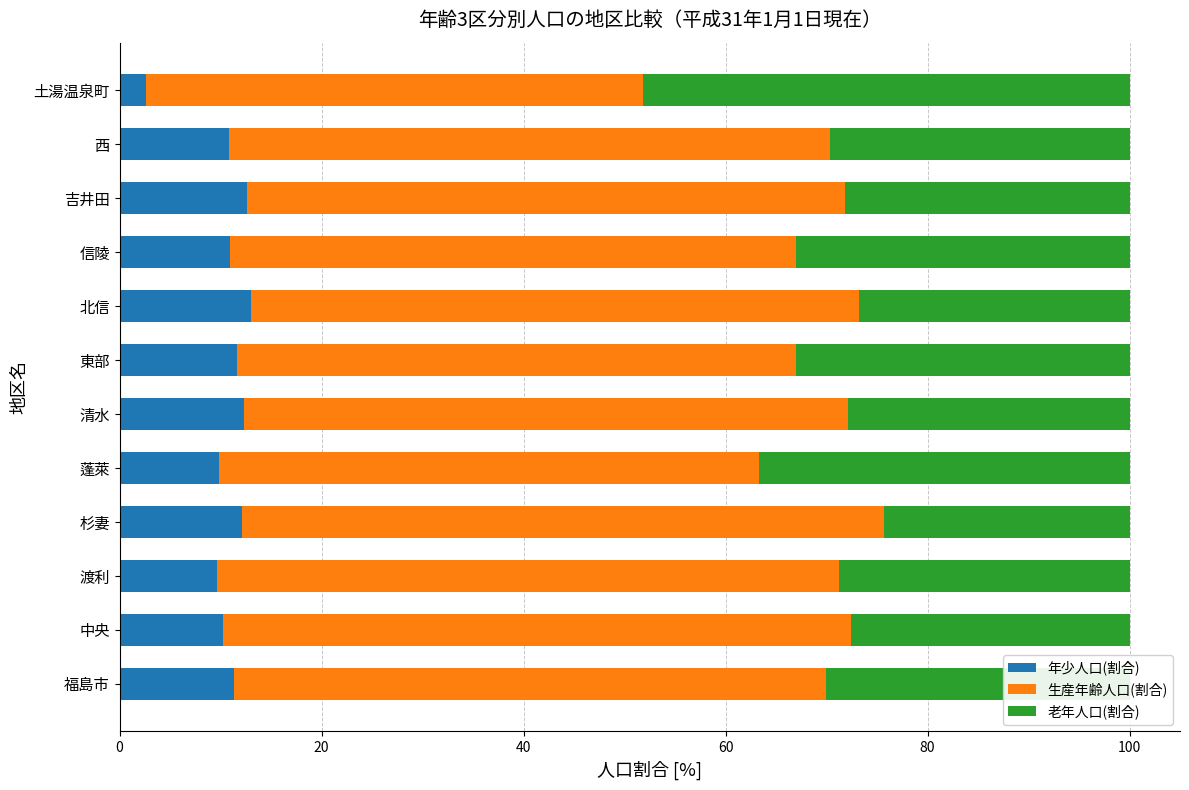

Which category has the lowest value in the 年少人口(割合) series?

土湯温泉町